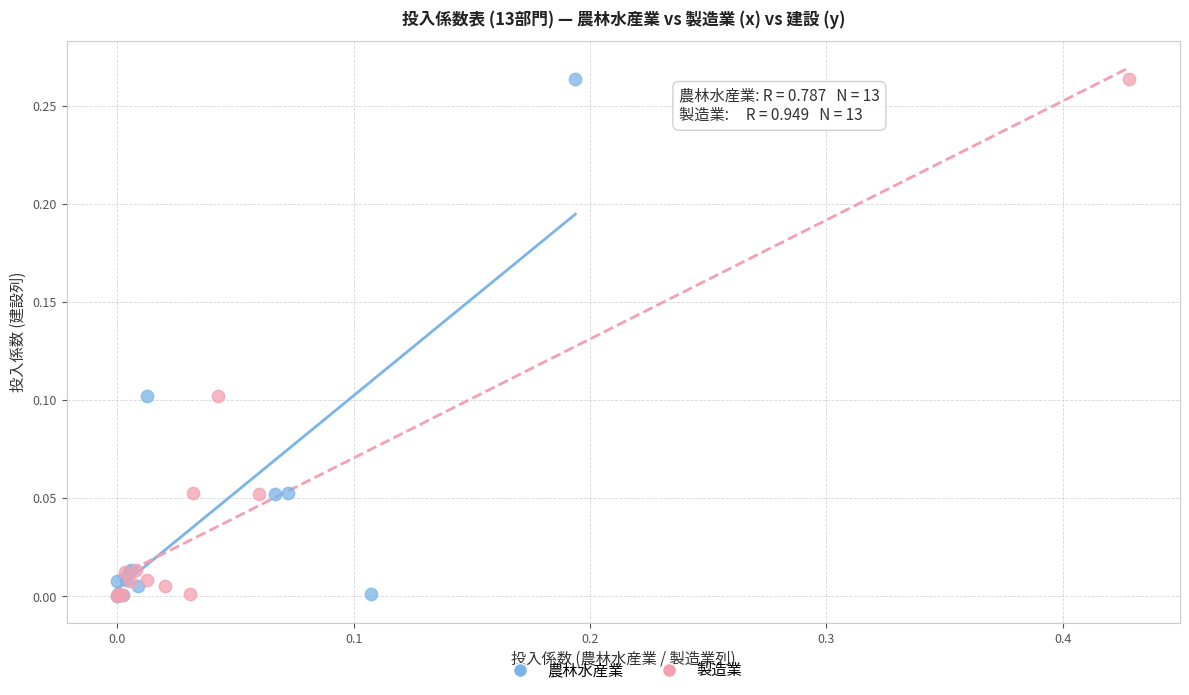

What are all the series names shown in the legend?

農林水産業, 製造業